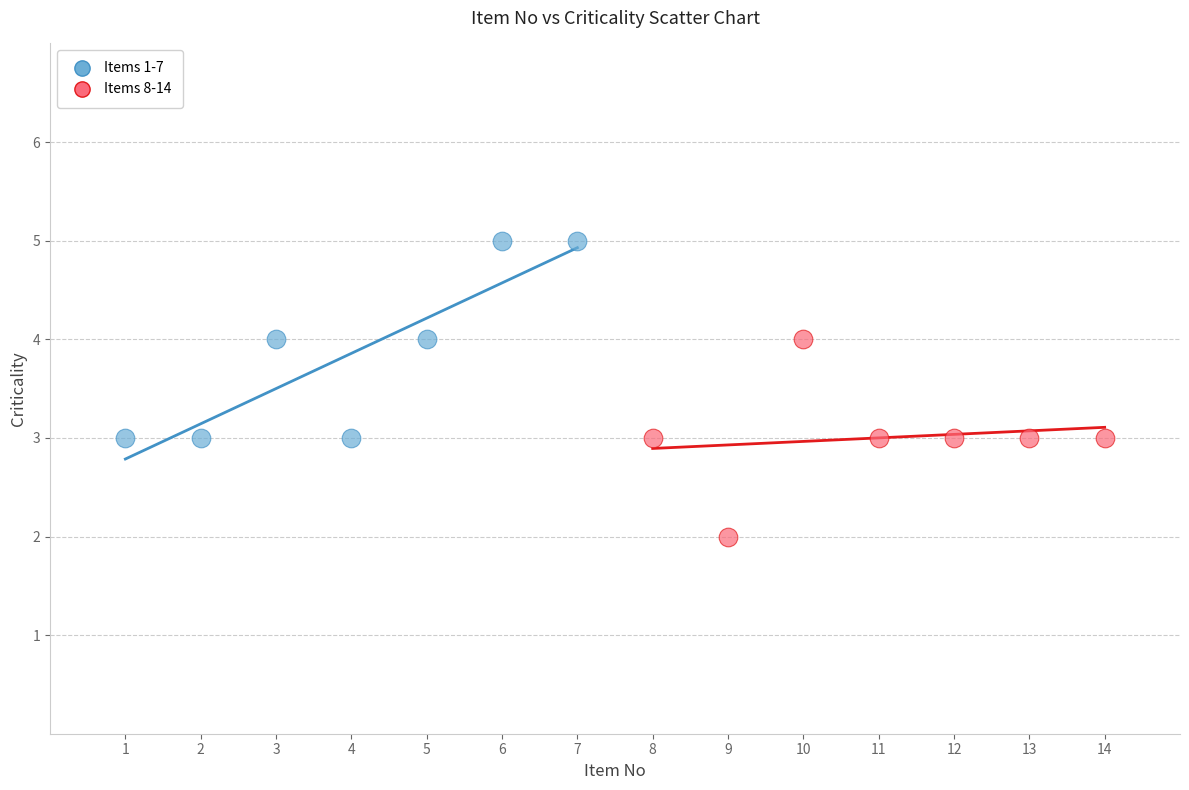

Which series contains the lowest Y value?

Items 8-14